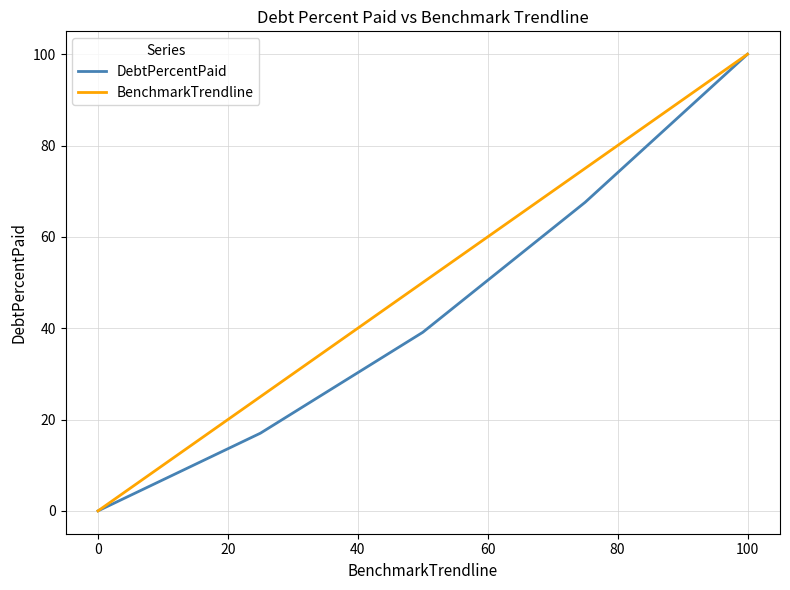

Rank the series by their average value, from highest to lowest.

BenchmarkTrendline, DebtPercentPaid